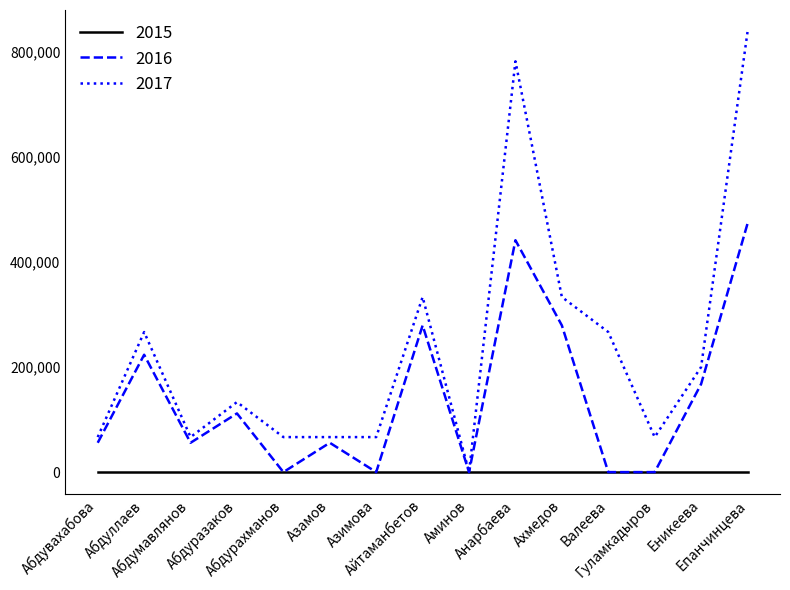

Which series has the widest spread of values?

2017